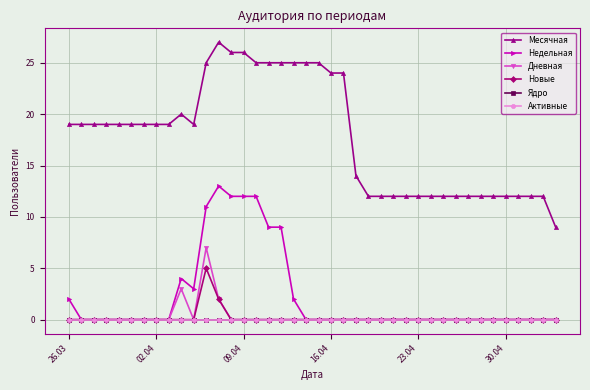

Which category has the lowest value across all series?

26.03